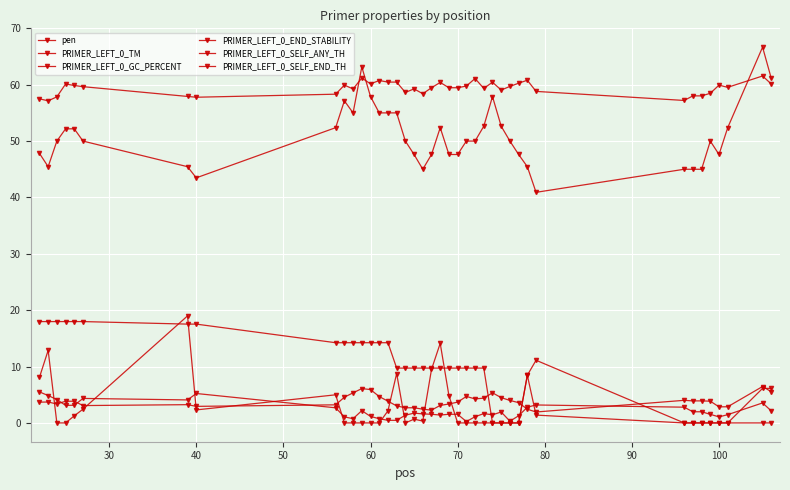

How many lines are shown in the chart?

6